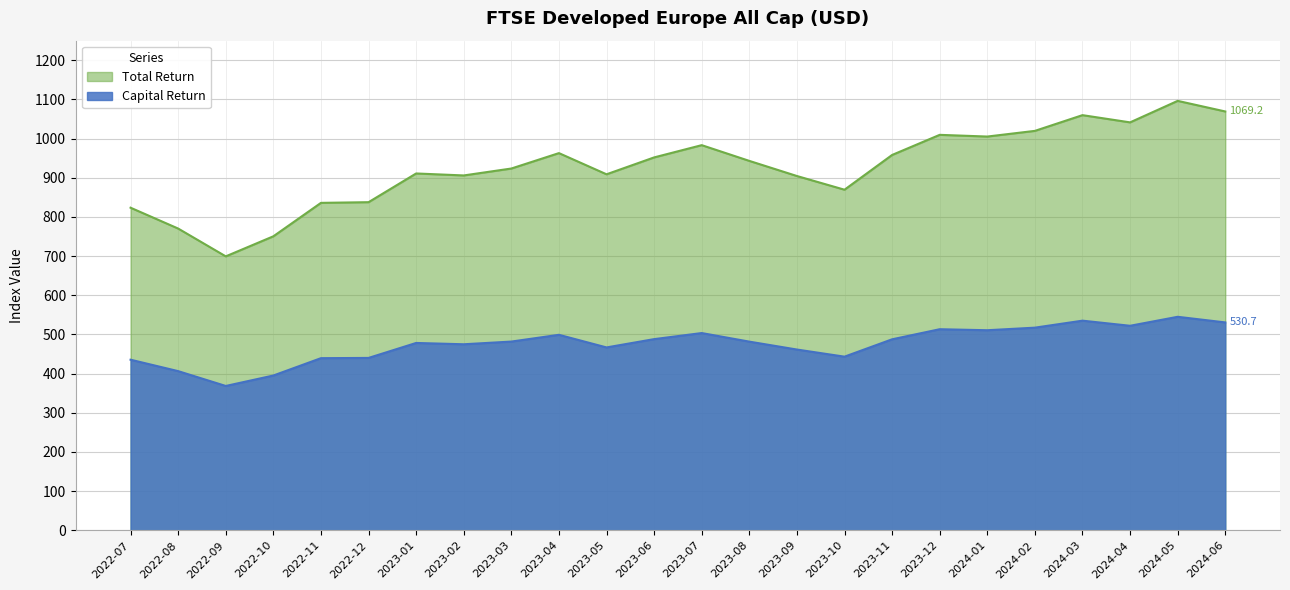

What is the label of the 23rd point from the right?

2022-08